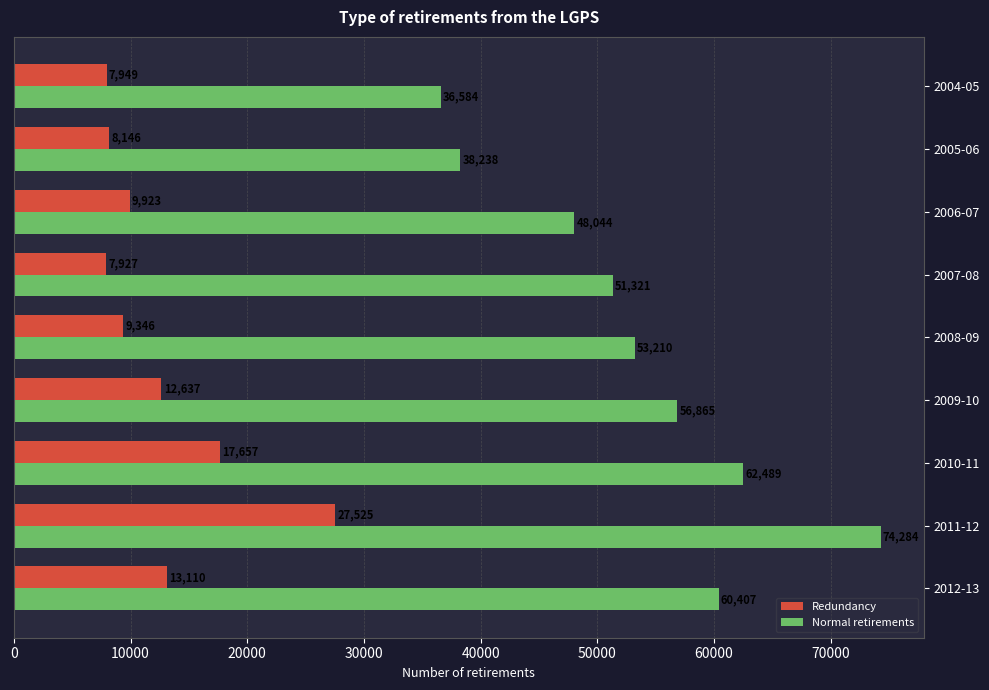

True or false: Normal retirements has a value of 48044 at 2006-07.

True